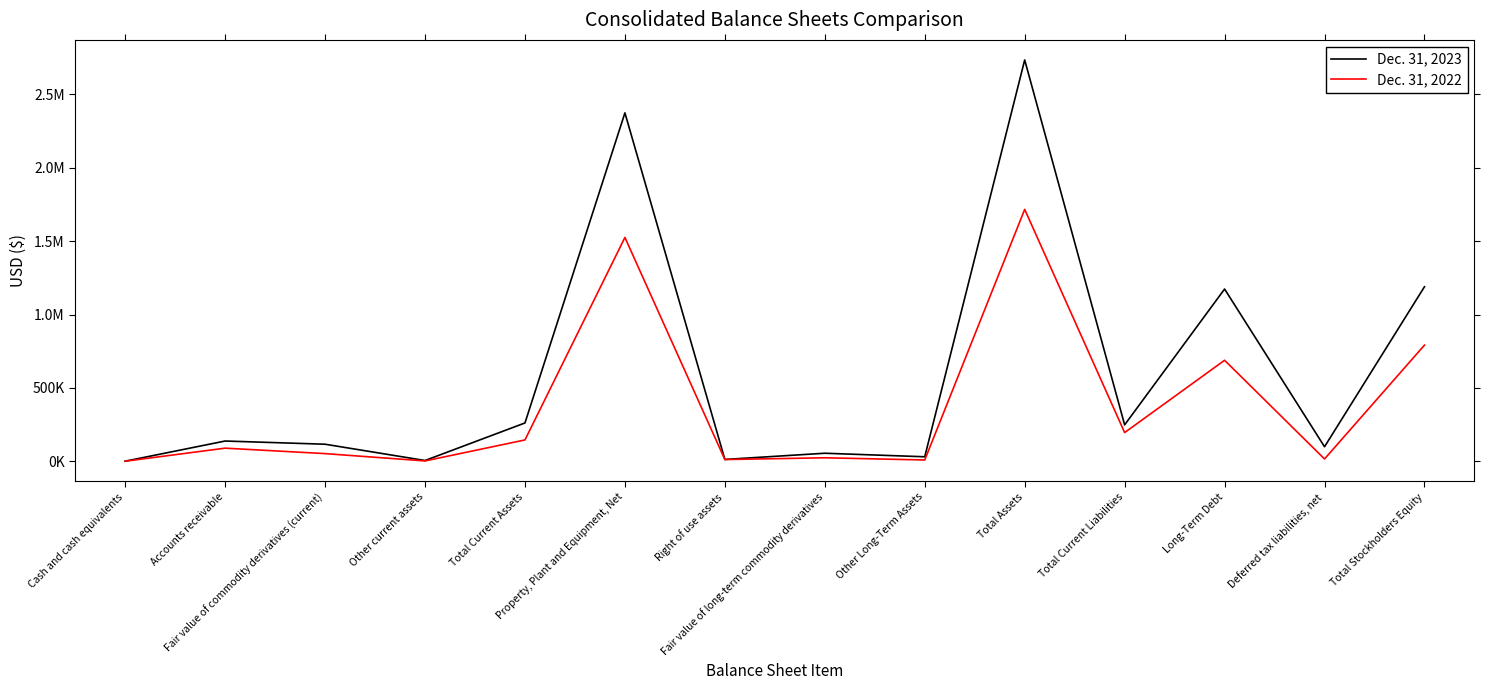

The value of Dec. 31, 2023 at Other Long-Term Assets is 31090. True or false?

True